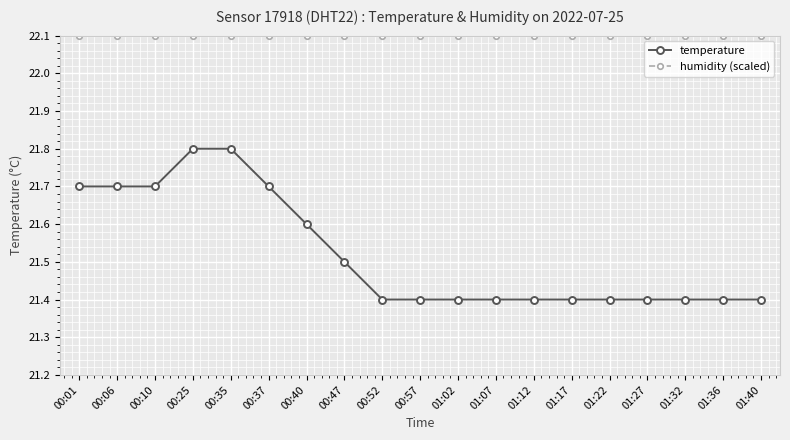

Is the value of temperature at 00:47 greater than the value of humidity (scaled) at 00:52?

No